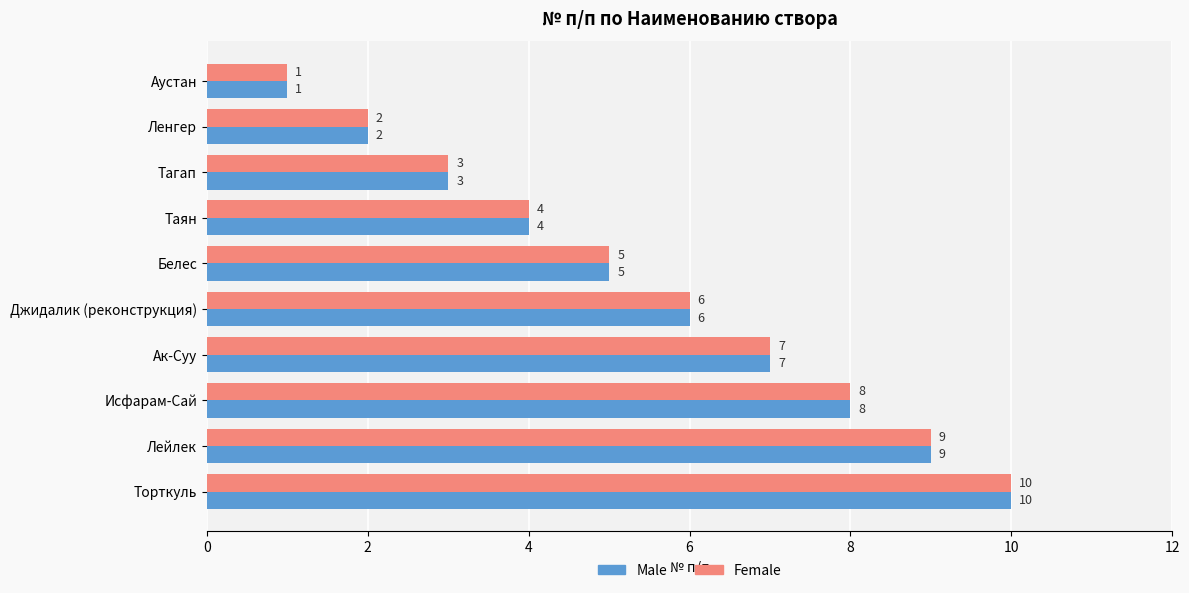

What is the difference between the second highest and second lowest values in the Male series?

7